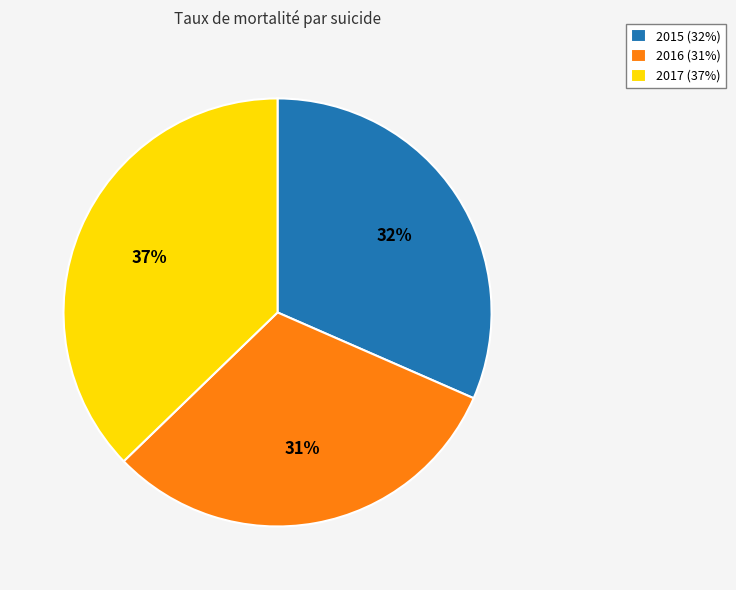

Is it true that 2016 is 31% of the pie?

True